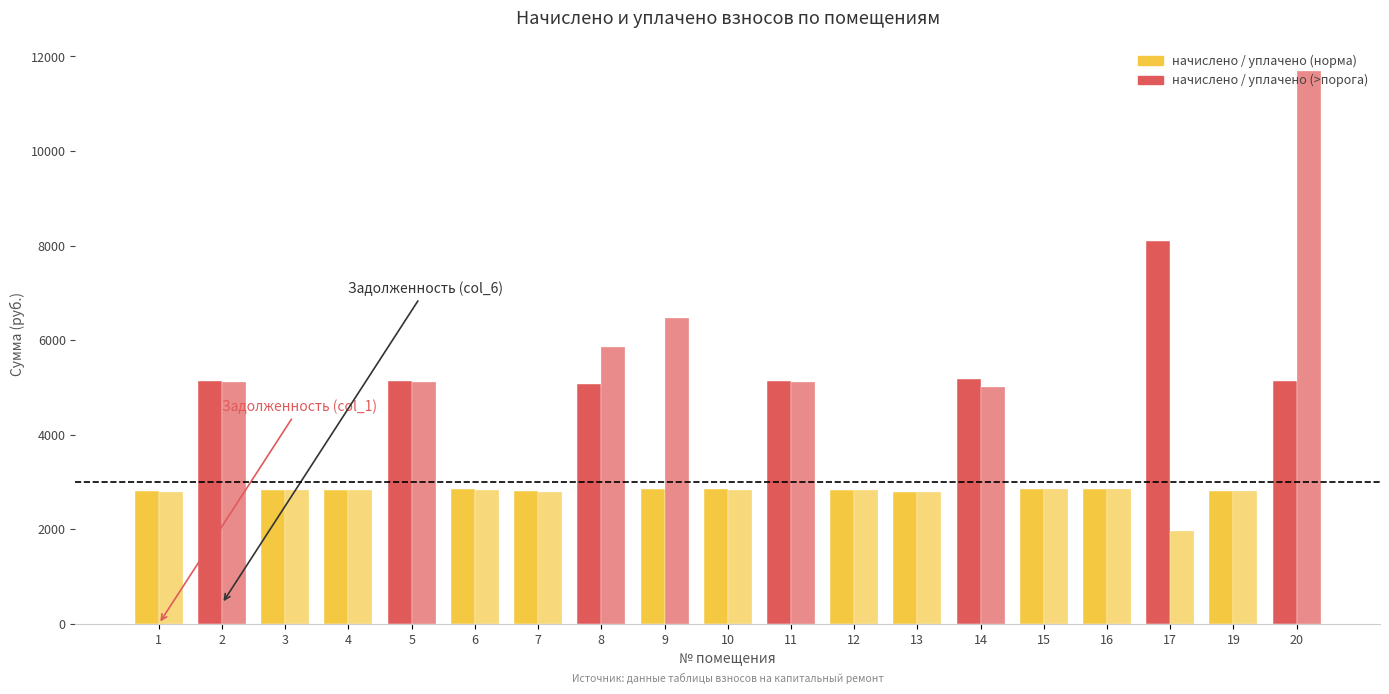

What is the difference between the highest and lowest values at 20?

6550.9